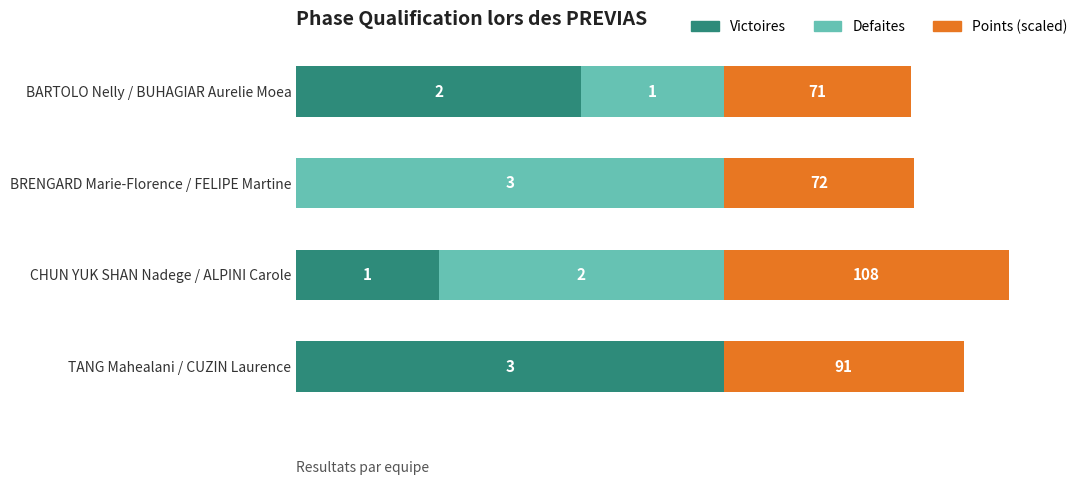

Which category has the highest value in the Victoires series?

TANG Mahealani / CUZIN Laurence